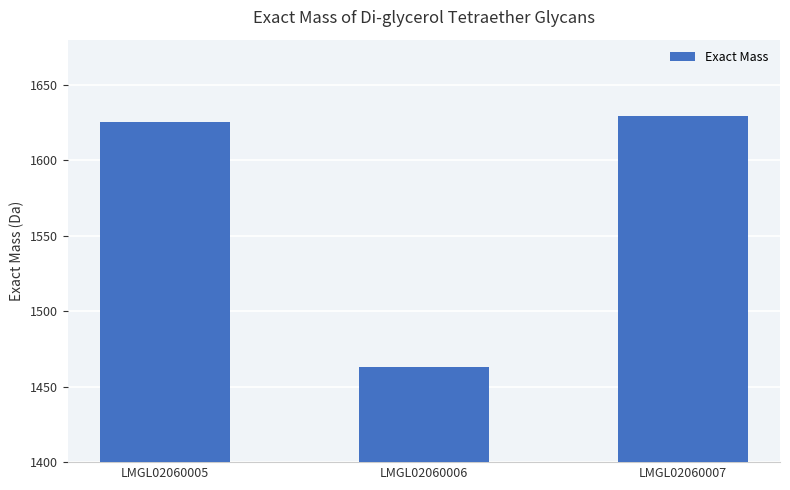

What is the value of the 2nd bar from the left?

1463.4